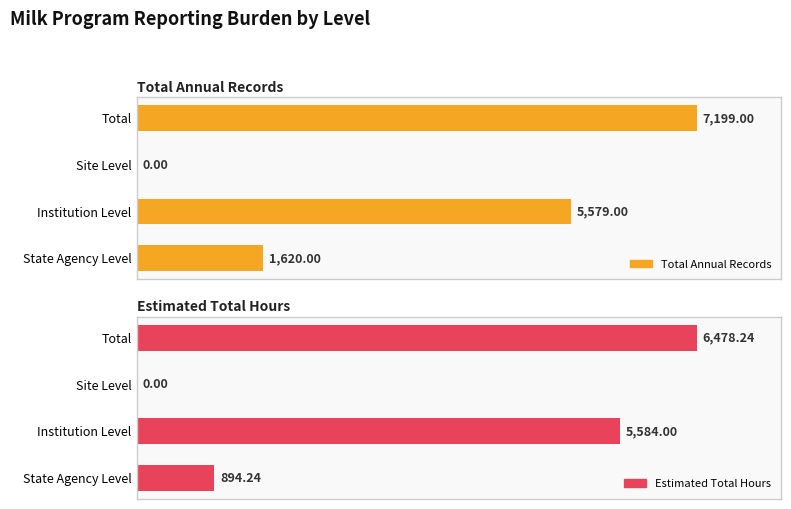

Rank the series at Institution Level from highest to lowest value.

Estimated Total Hours, Total Annual Records